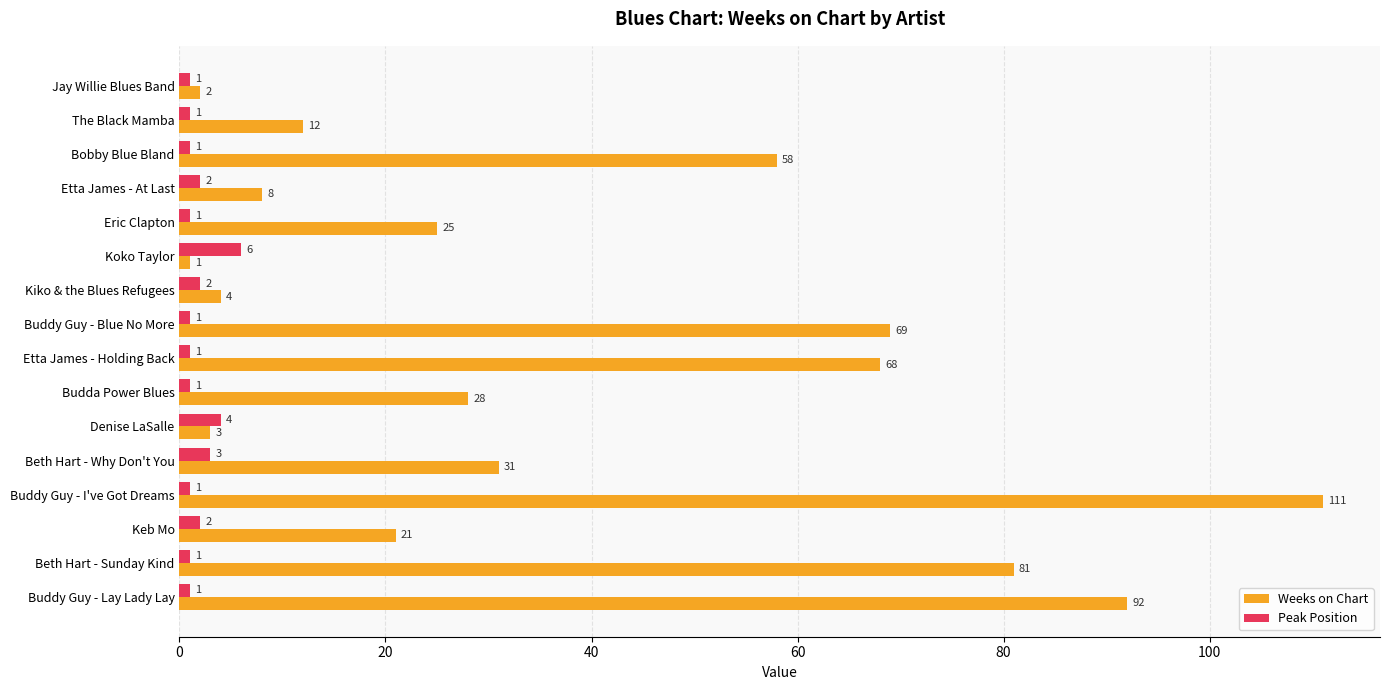

What is the maximum value shown in the chart?

111